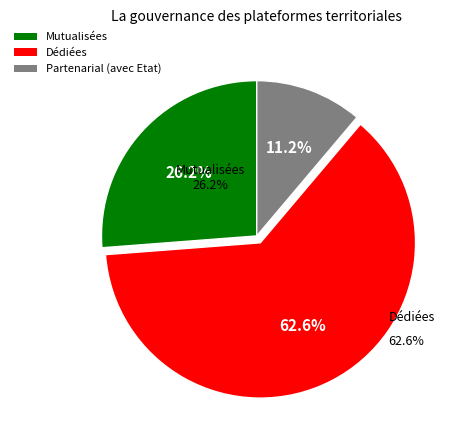

Which slice is the largest?

Dédiées